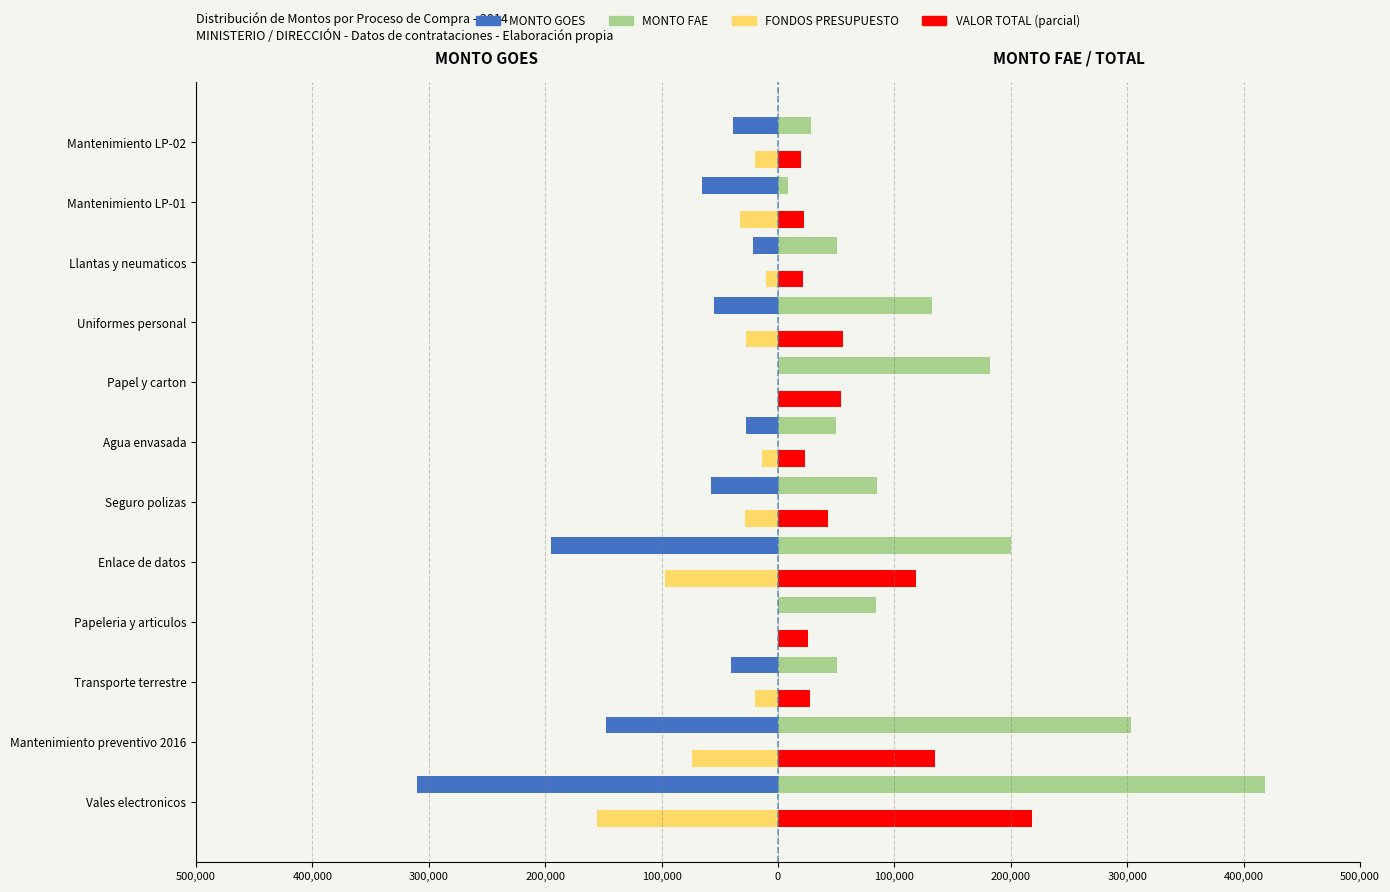

What are all the series names shown in the legend?

MONTO GOES, MONTO FAE, FONDOS PRESUPUESTO, VALOR TOTAL (parcial)